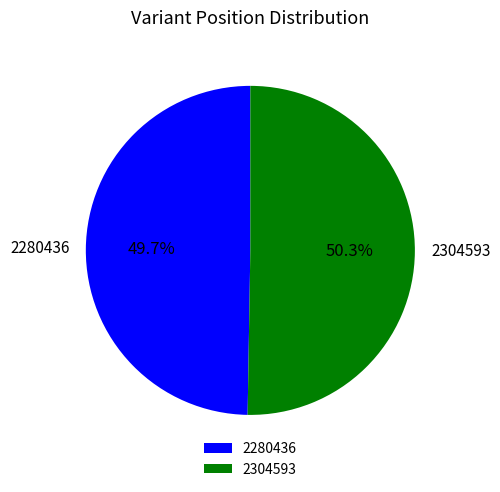

Do 2280436 and 2304593 together represent more than half of the pie?

Yes